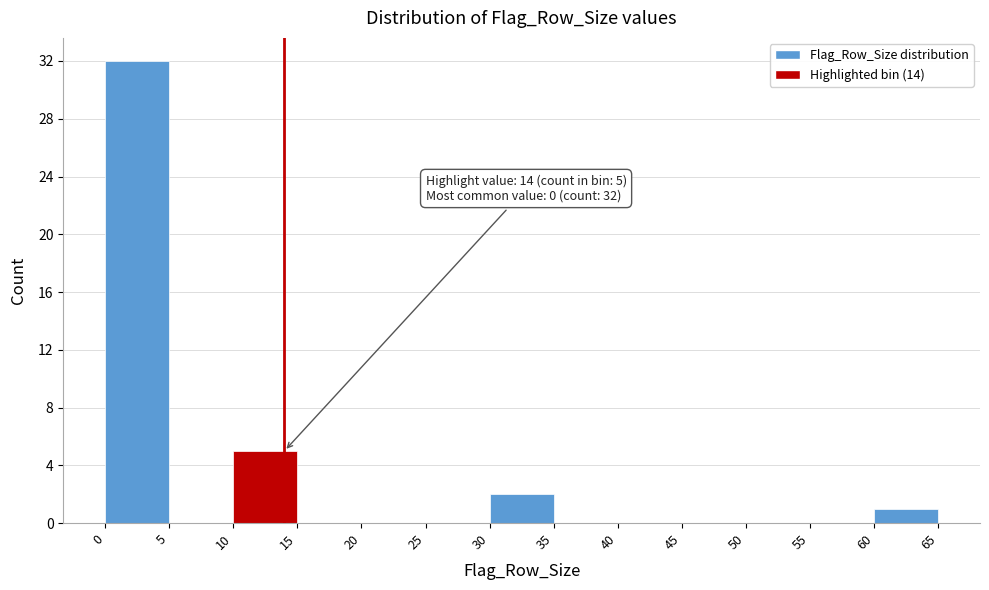

Which range on the x-axis has the tallest bar?

0 to 5